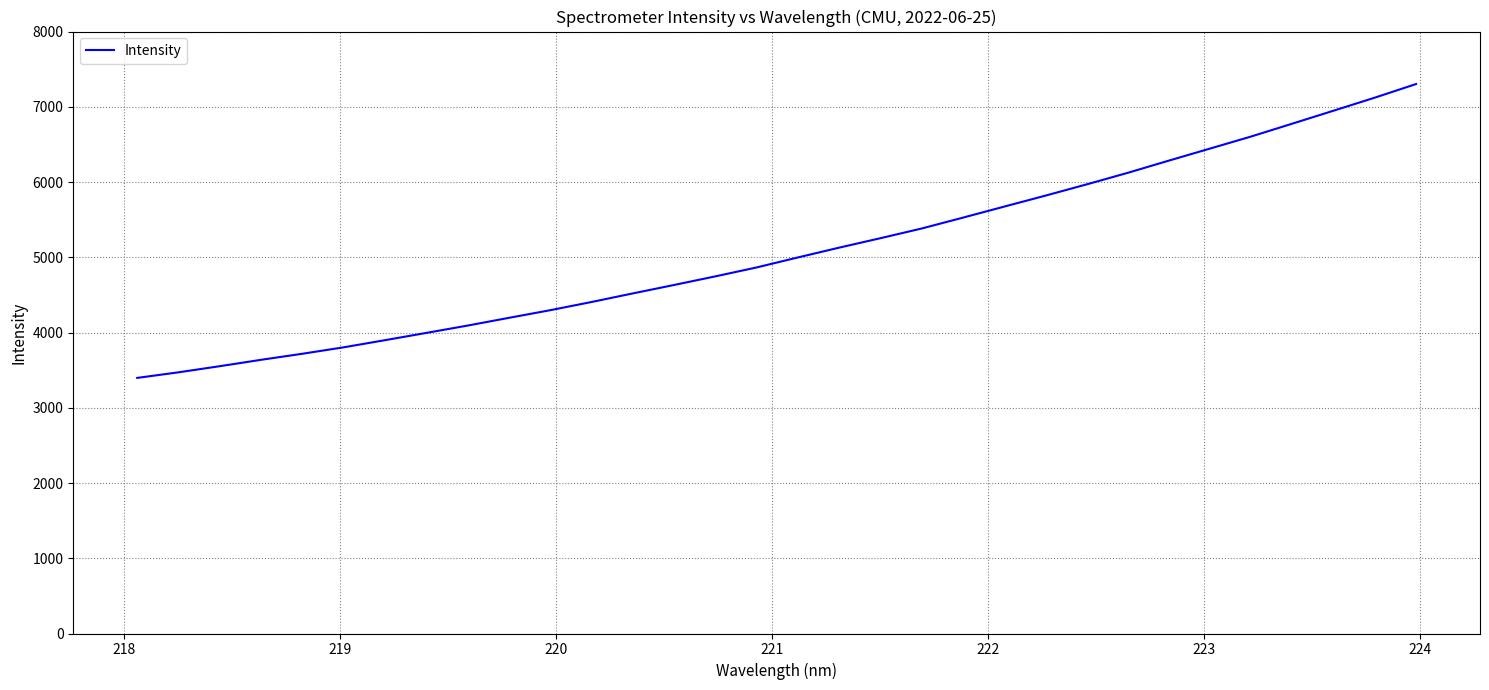

What is the minimum value shown in the chart?

3397.0